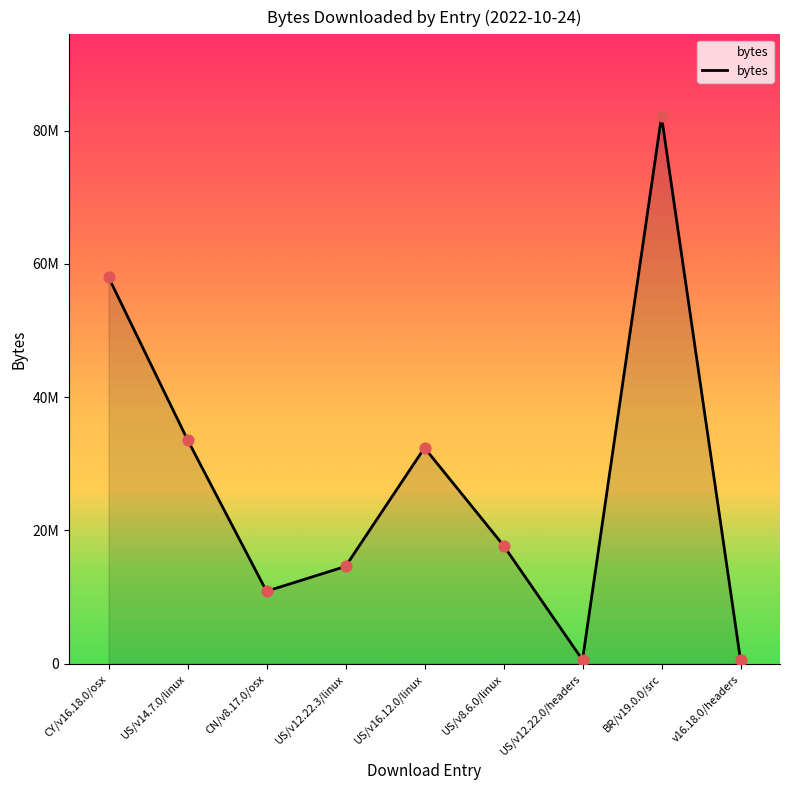

Is this an area chart (filled region under the line)?

Yes